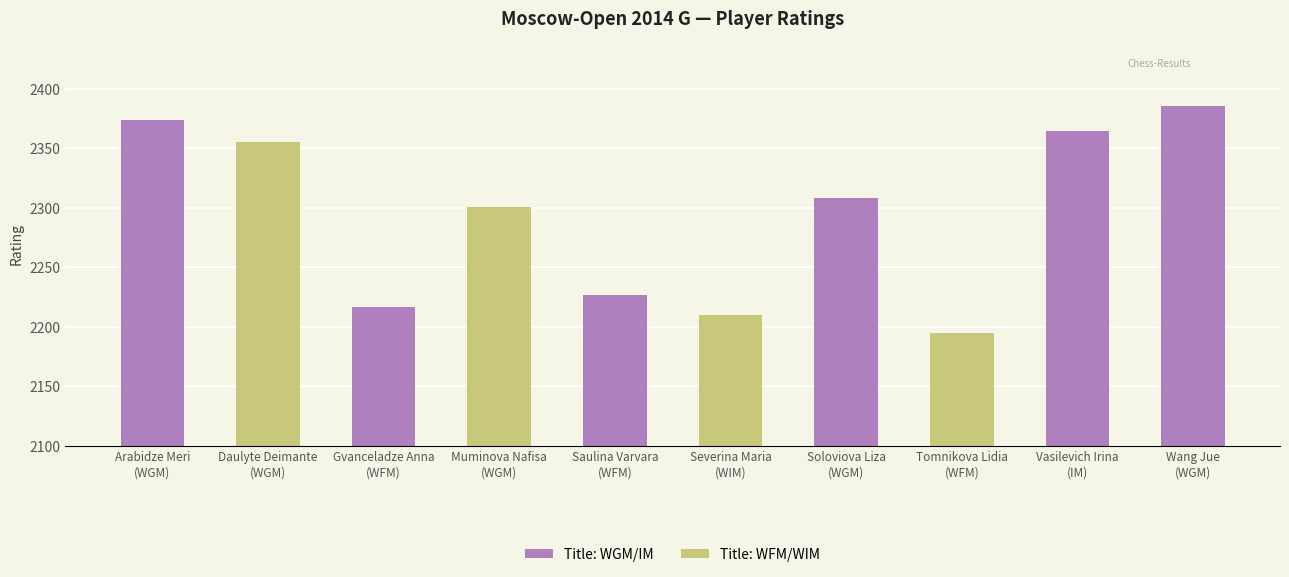

Which has a higher value, Arabidze Meri
(WGM) or Wang Jue
(WGM)?

Wang Jue
(WGM)